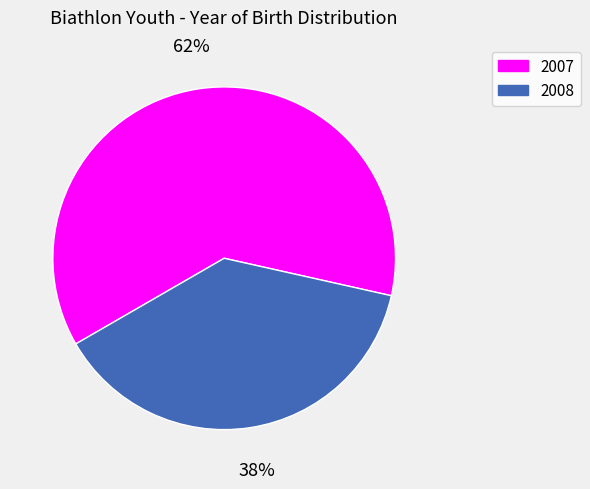

The 2008 slice represents 38% of the pie. True or false?

True